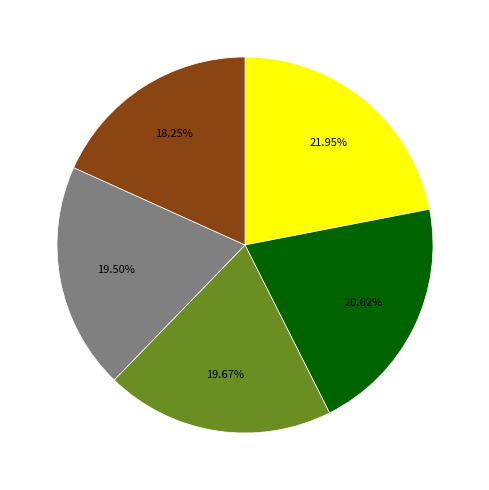

Is there a majority slice in this chart?

No